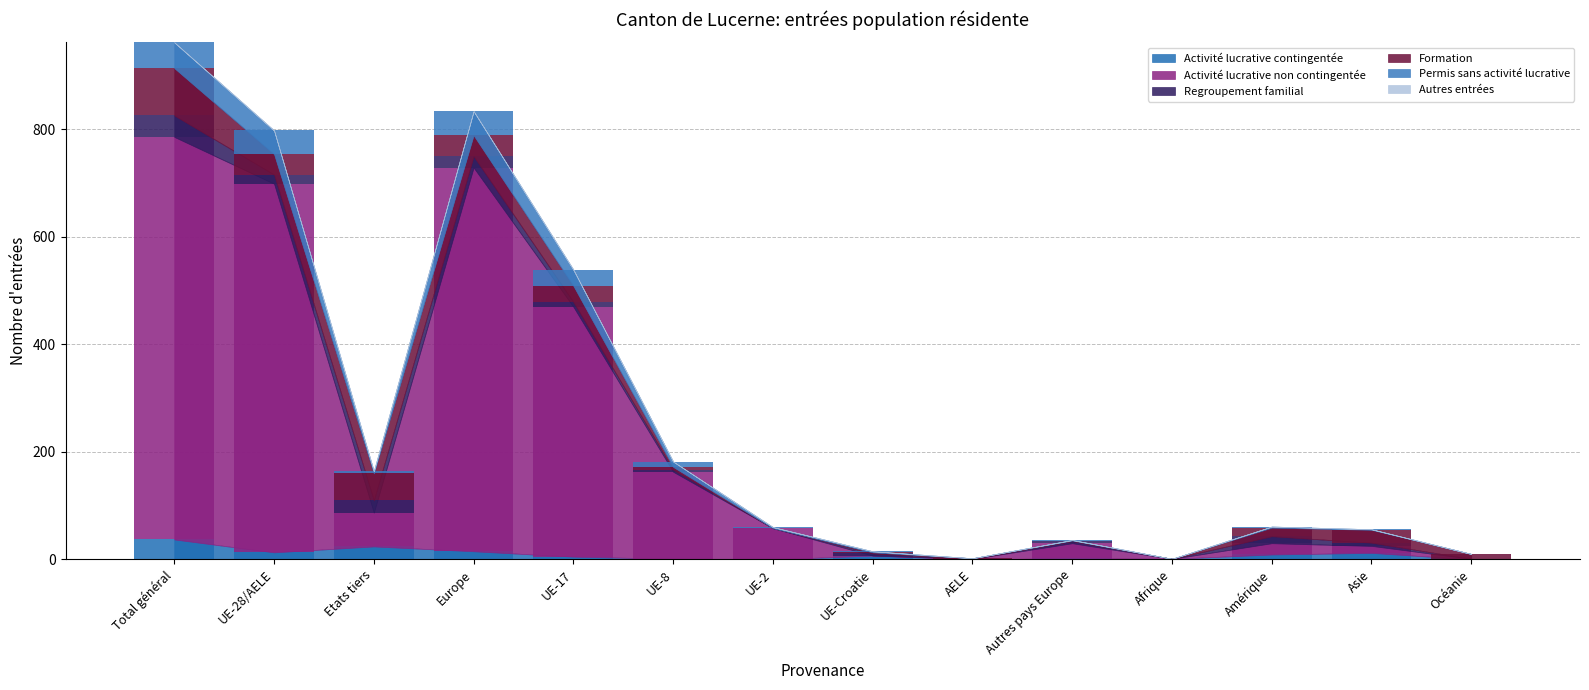

Reading left to right, transcribe all the data shown in this chart.

Activité lucrative contingentée: 37	13	24	15	5	1	0	7	0	2	1	9	12	0
Activité lucrative non contingentée: 749	686	63	714	465	162	58	0	1	28	0	21	13	1
Regroupement familial: 40	17	23	21	9	4	0	4	0	4	0	13	6	0
Formation: 88	38	50	39	30	5	0	2	1	1	0	16	24	9
Permis sans activité lucrative: 48	44	4	45	30	10	2	2	0	1	0	2	1	0